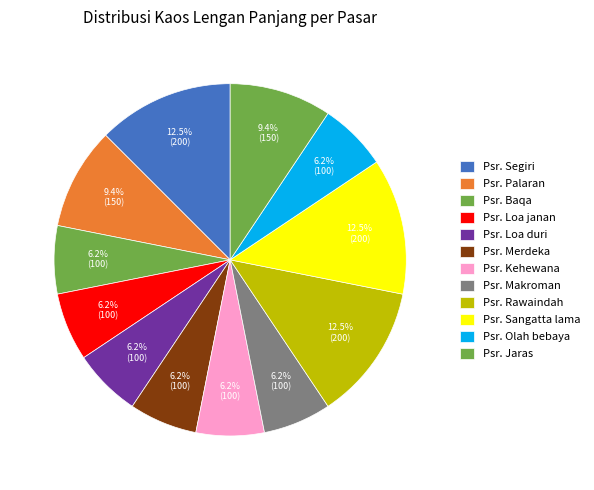

To the nearest percent, what percentage of the pie is Psr. Loa janan?

6%